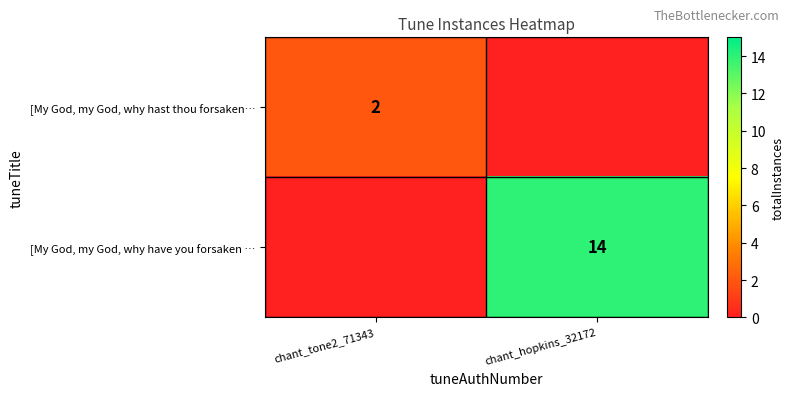

Is the value of [My God, my God, why hast thou forsaken… at chant_tone2_71343 greater than the value of [My God, my God, why have you forsaken … at chant_hopkins_32172?

No